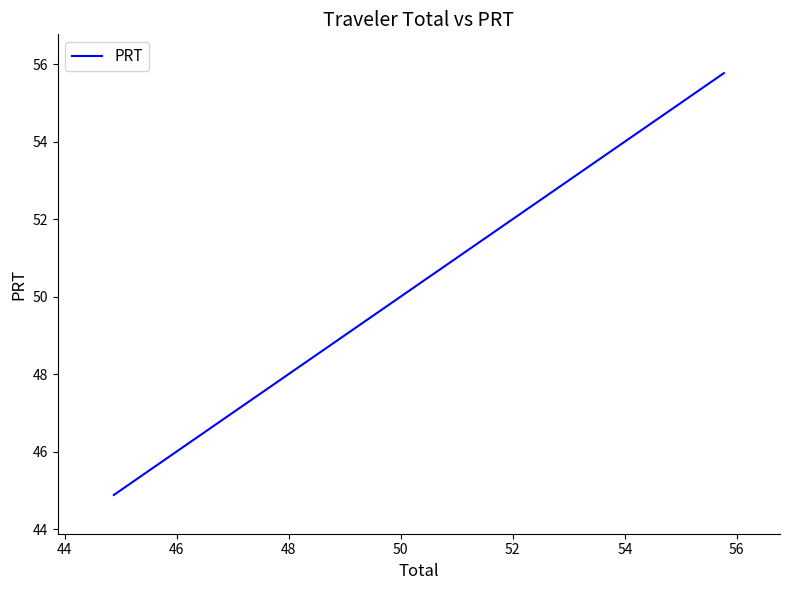

The value at 42 is 27.0. True or false?

False